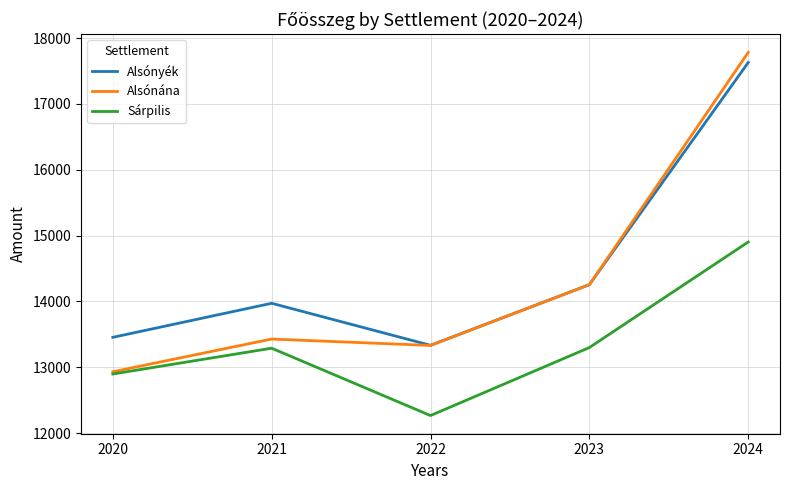

What is the lowest value of the Alsónána series?

12932